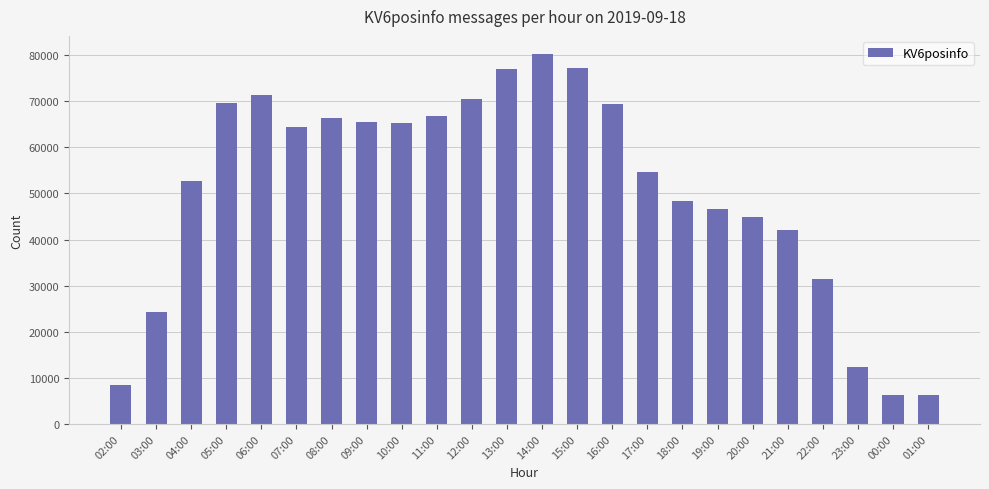

Does the chart contain stacked bars?

No